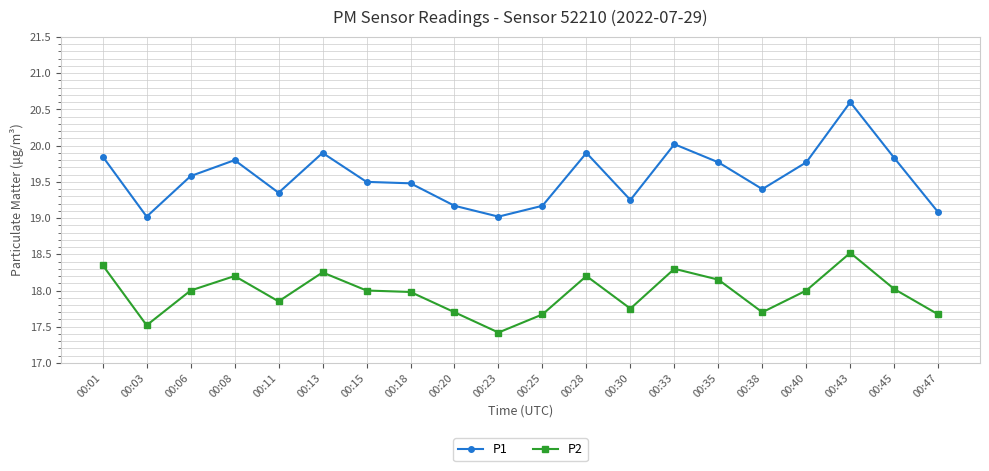

The P2 series shows 17.7 at 00:25. True or false?

True